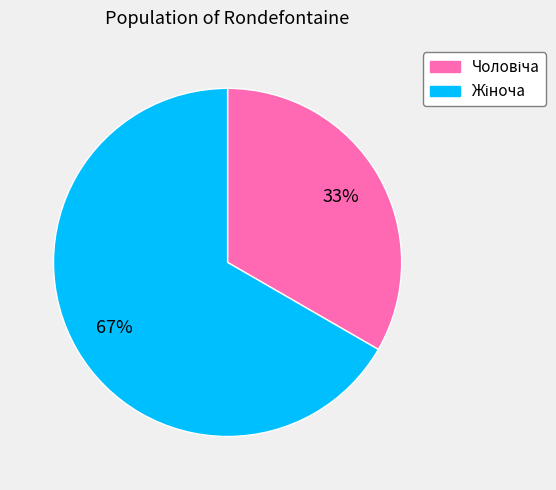

To the nearest percent, what is the average slice percentage?

50%